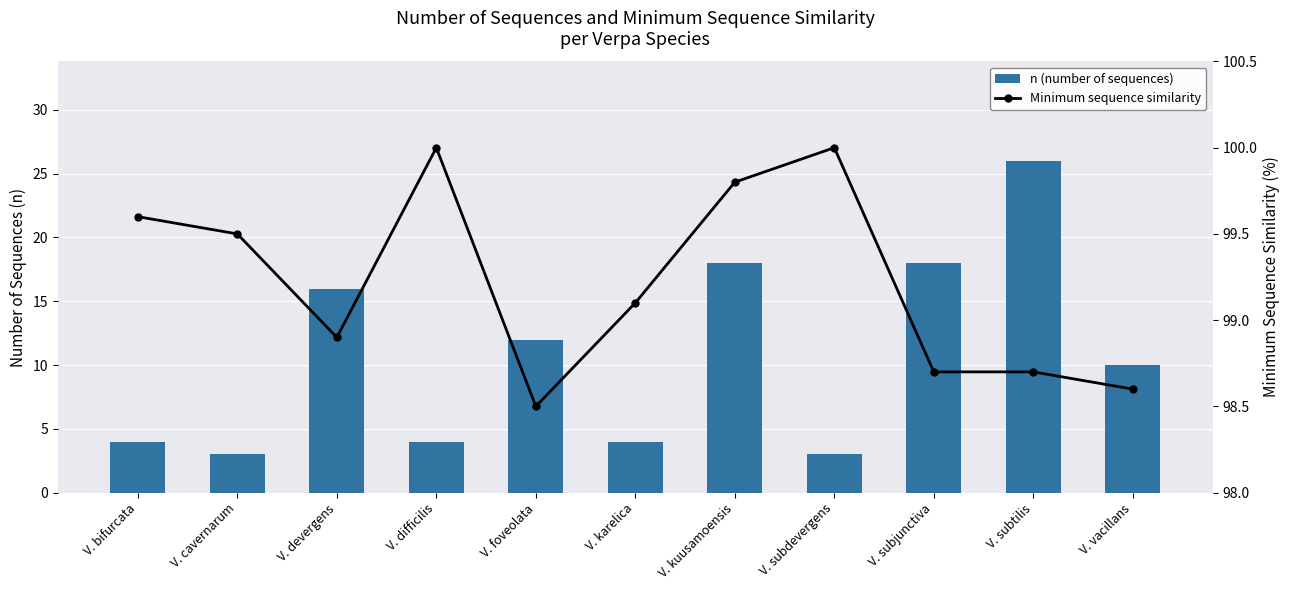

At which label does n (number of sequences) first exceed 10?

V. devergens